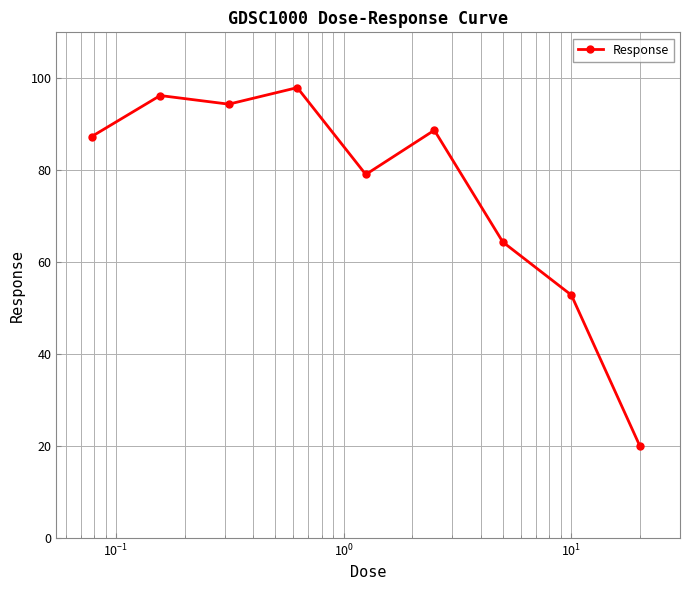

What is the value of the 6th point from the left?

88.7